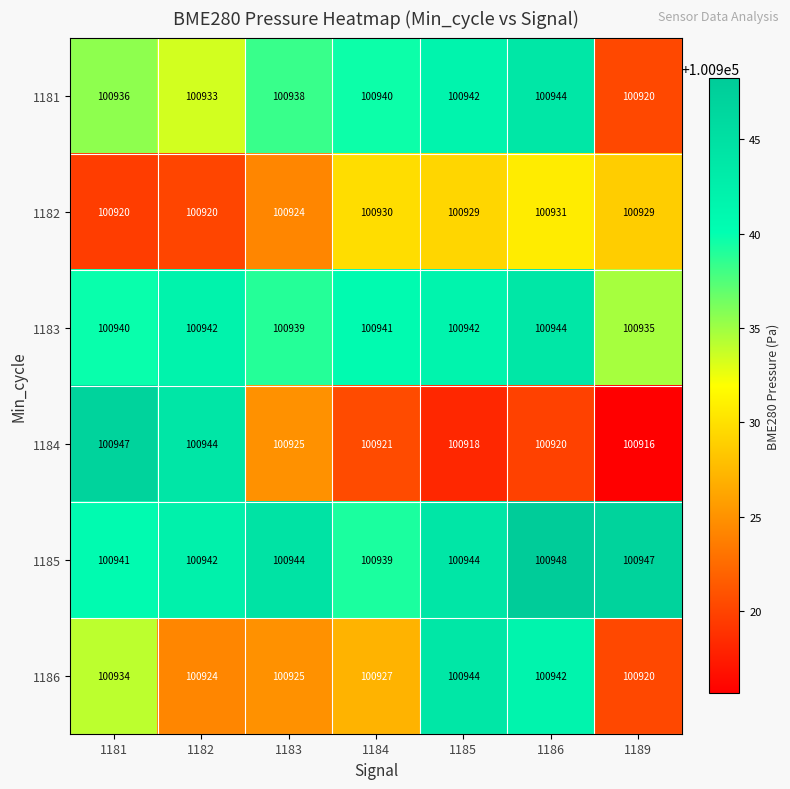

What is the difference between the highest and lowest values at 1189?

31